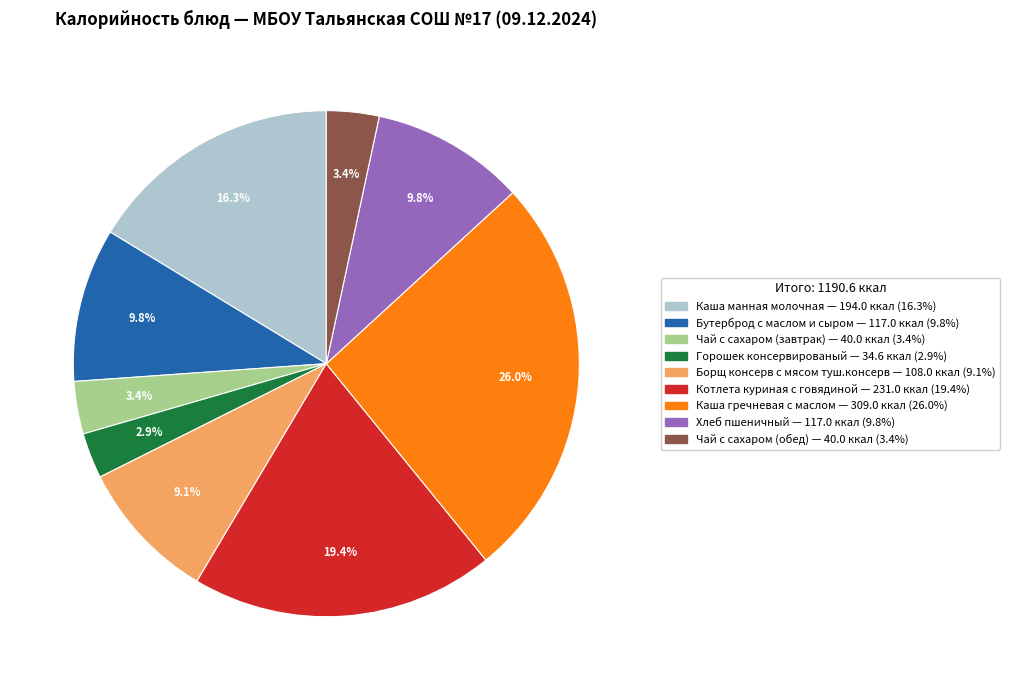

What percentage is the Котлета куриная с говядиной slice, to the nearest percent?

19%